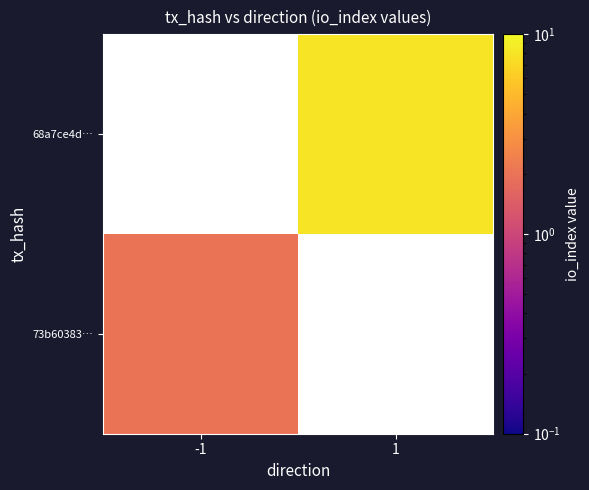

Count the number of data series in this chart.

2